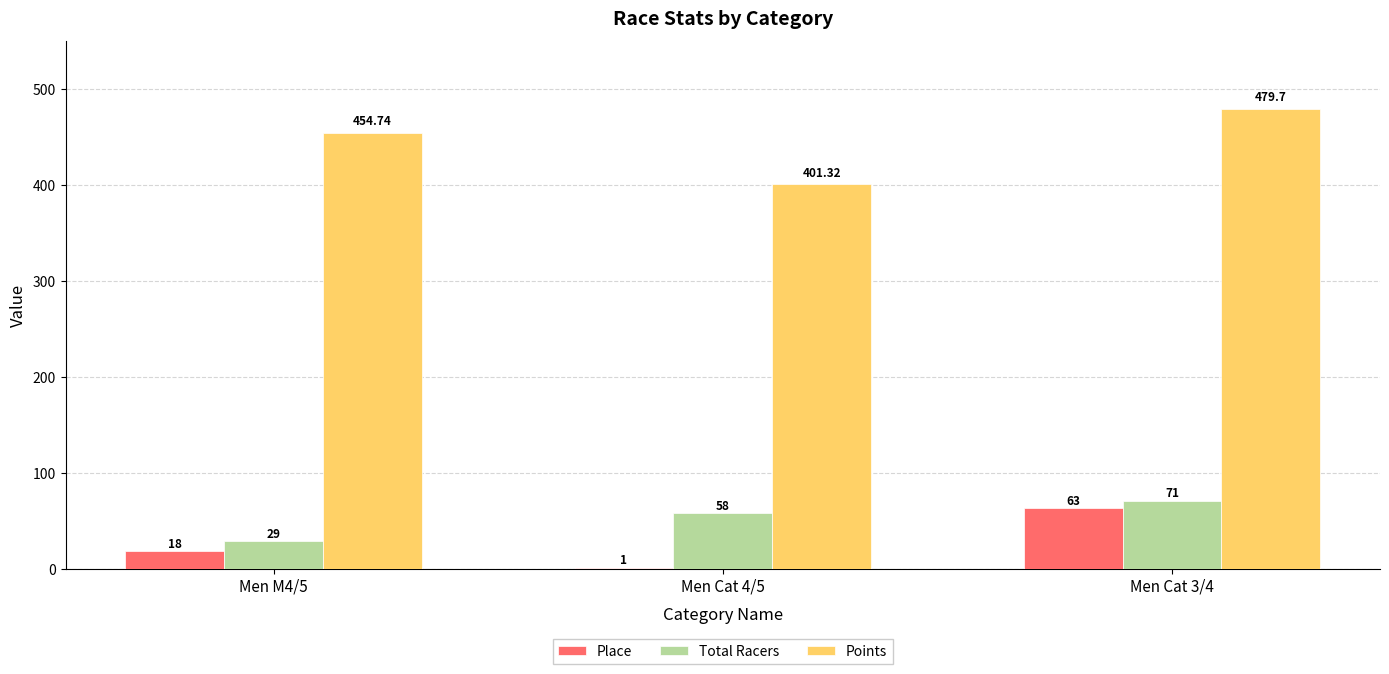

Reading right to left, extract all data points from this chart.

Place: 63.0	1.0	18.0
Total Racers: 71.0	58.0	29.0
Points: 479.7	401.3	454.7